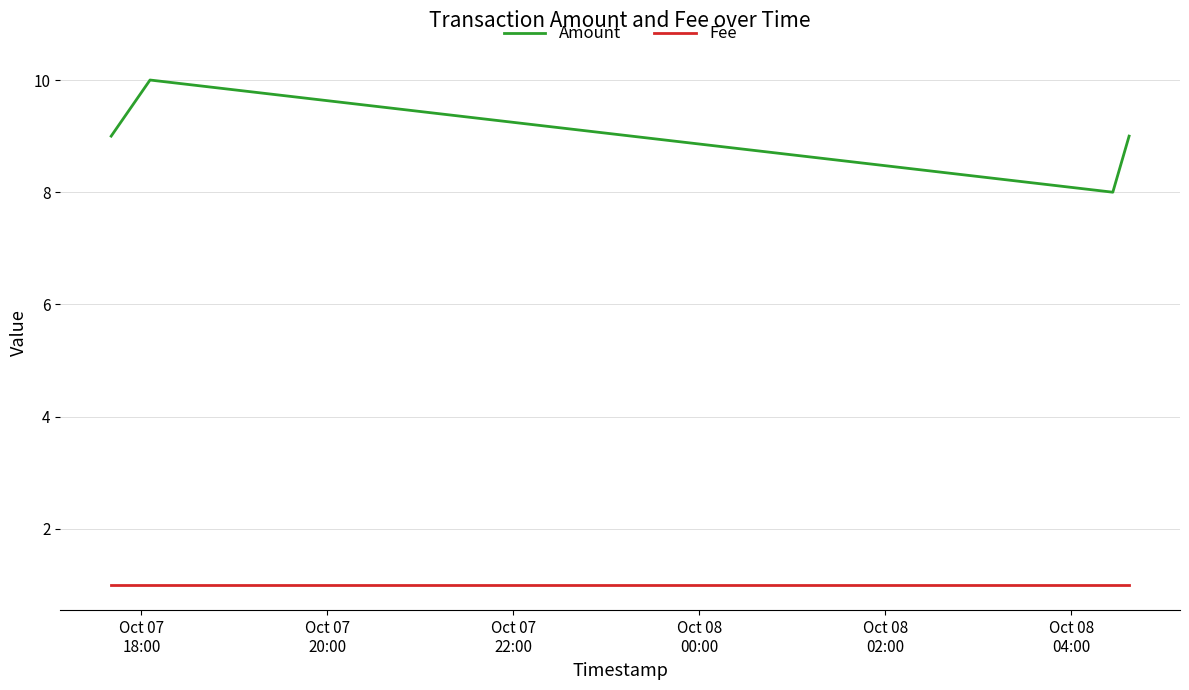

True or false: Amount and Fee intersect in this chart.

False